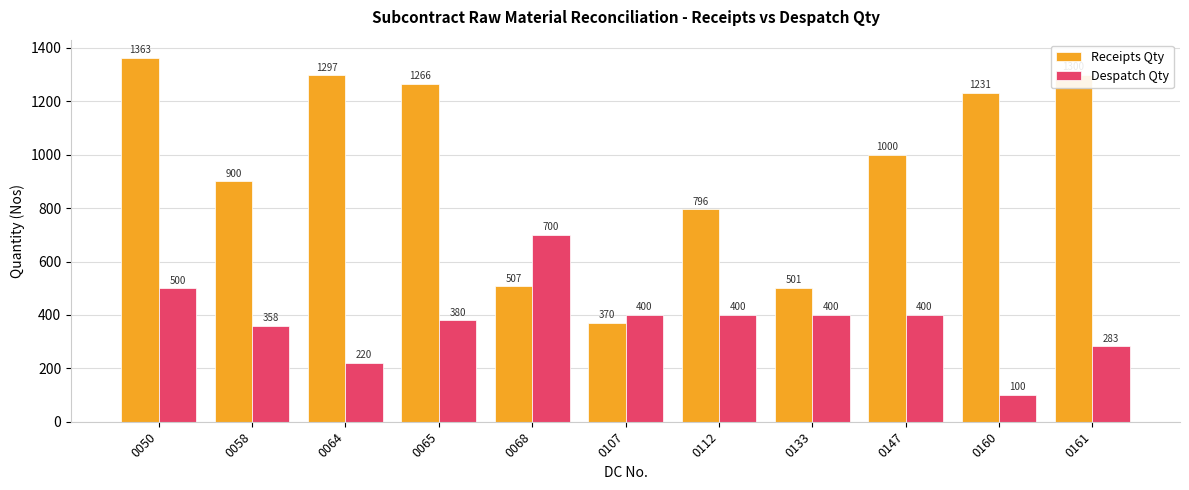

How many values in the Despatch Qty series are below 400?

5